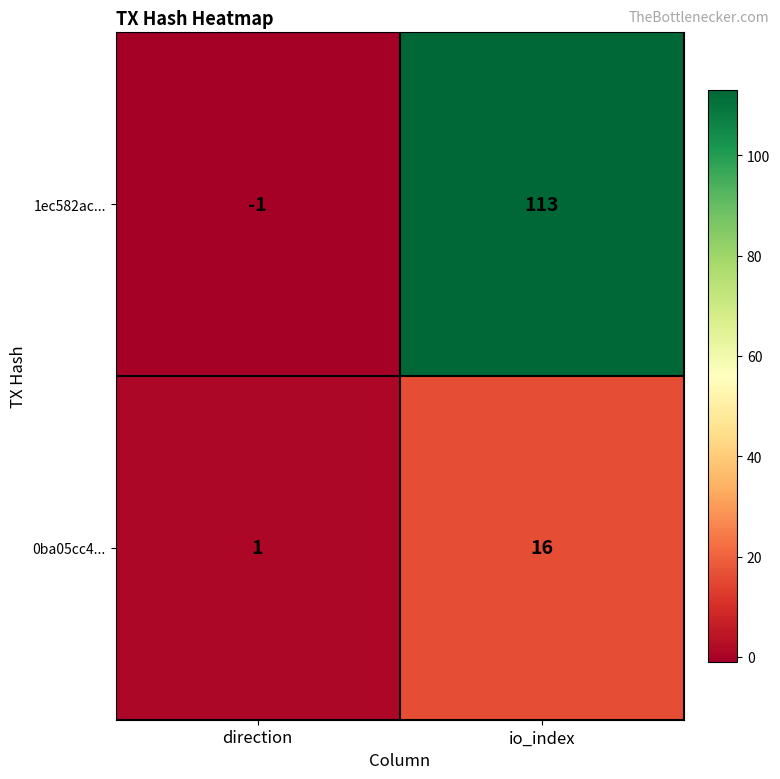

Rank the series by their maximum value, from highest to lowest.

1ec582ac..., 0ba05cc4...